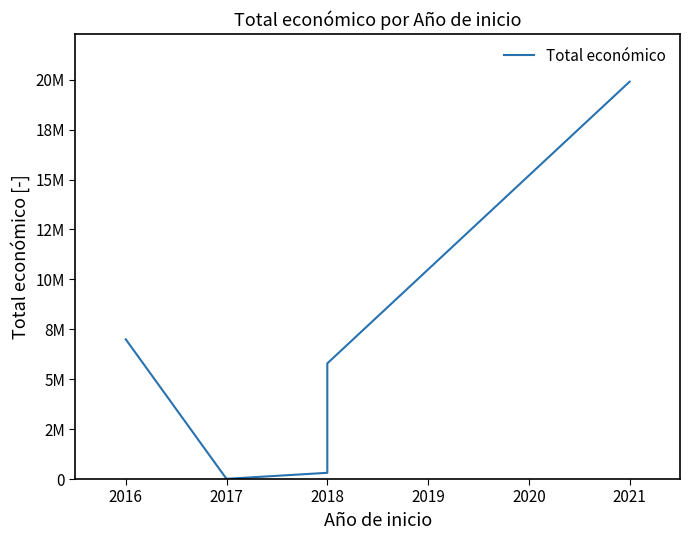

What is the average value?

4035420